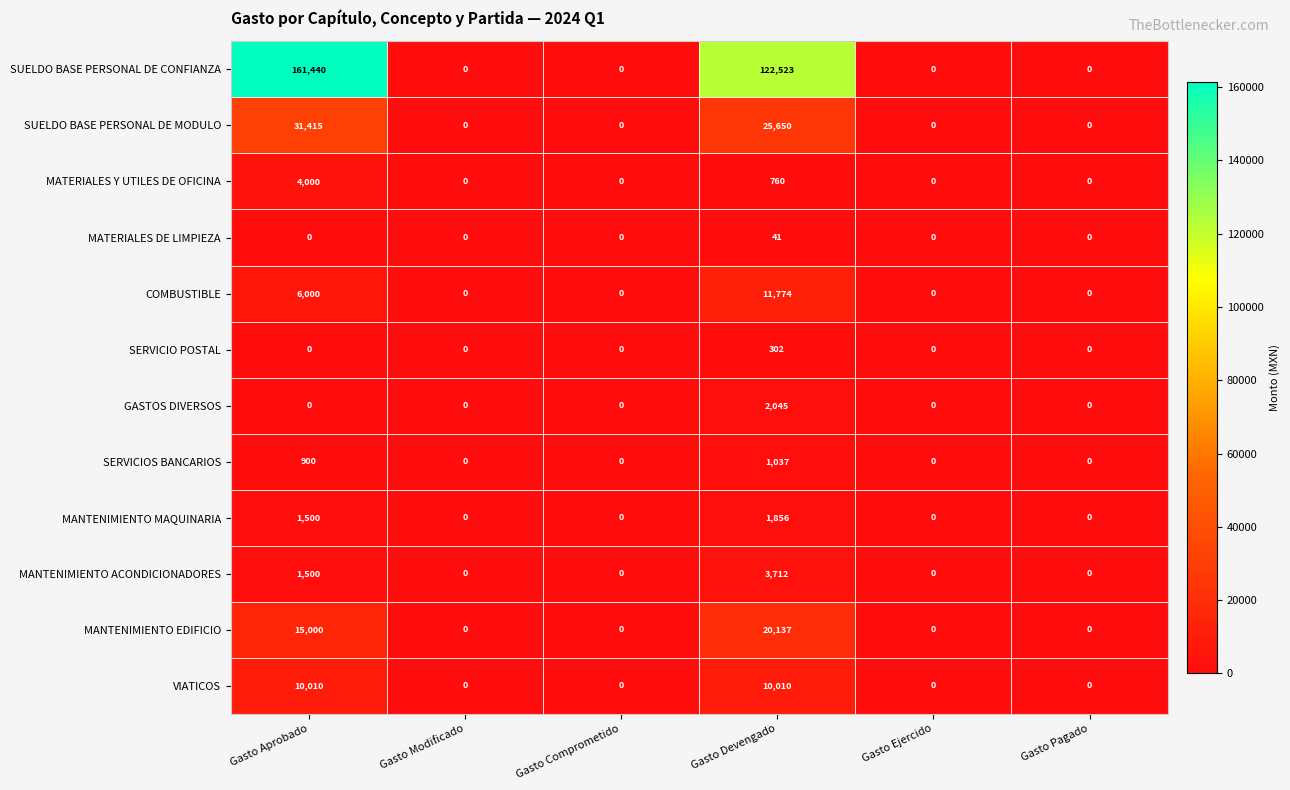

Is it true that MANTENIMIENTO MAQUINARIA equals 0 at Gasto Pagado?

True